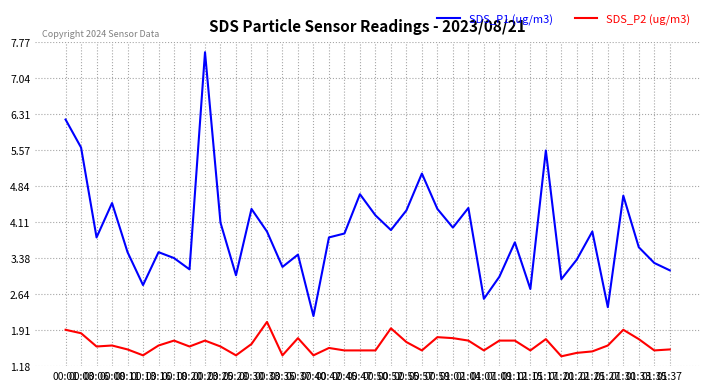

What is the minimum value for SDS_P1 (ug/m3)?

2.2